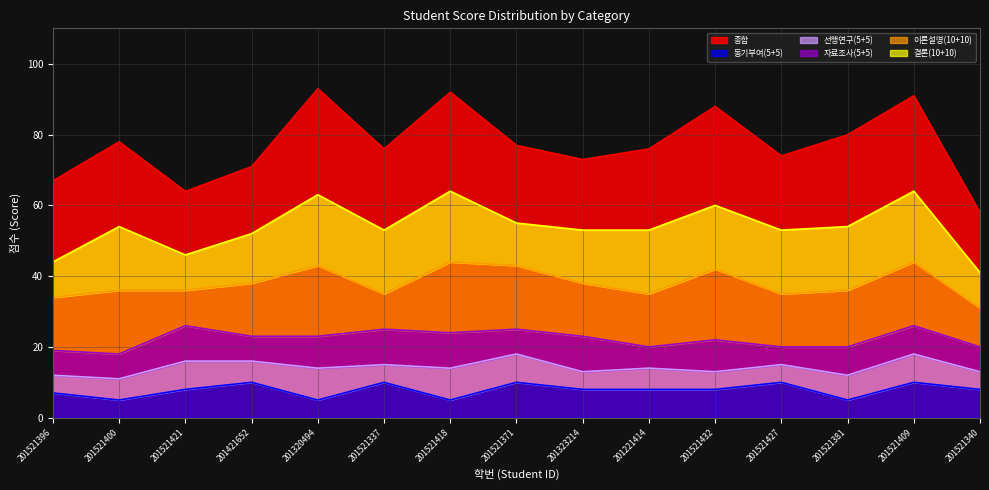

Between 201521396 and 201421652, which series saw the biggest shift?

종합